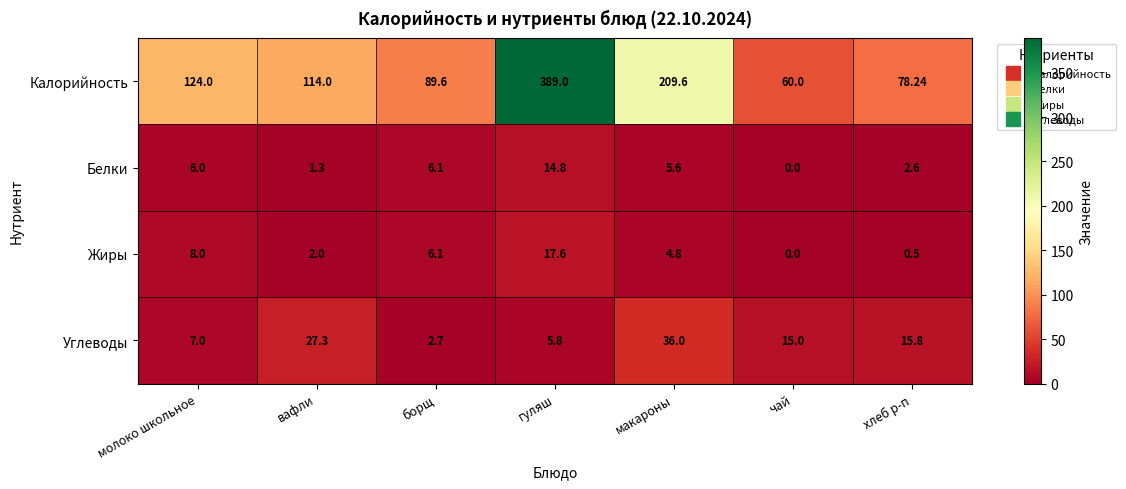

List the series in order of their peak value, highest first.

Калорийность, Углеводы, Жиры, Белки